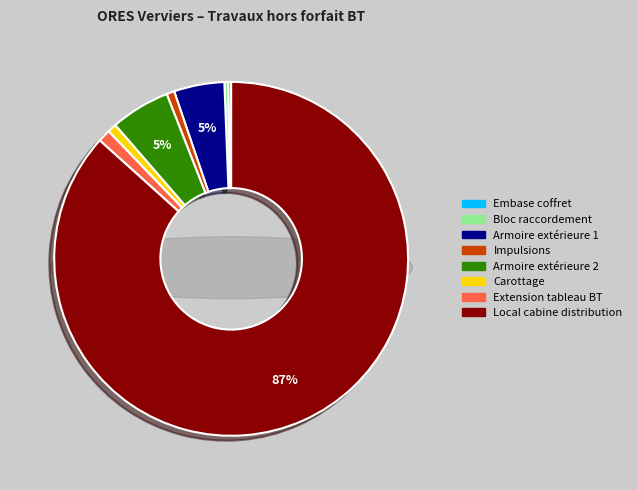

Between Extension tableau BT and Bloc raccordement, which is larger?

Extension tableau BT